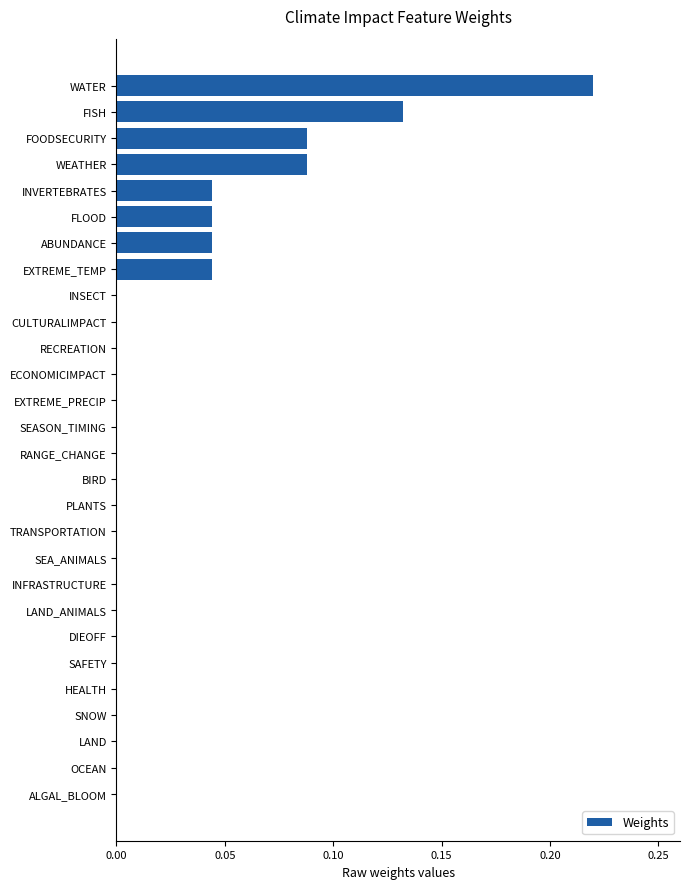

The chart shows a value of 0.0 at INVERTEBRATES. True or false?

True